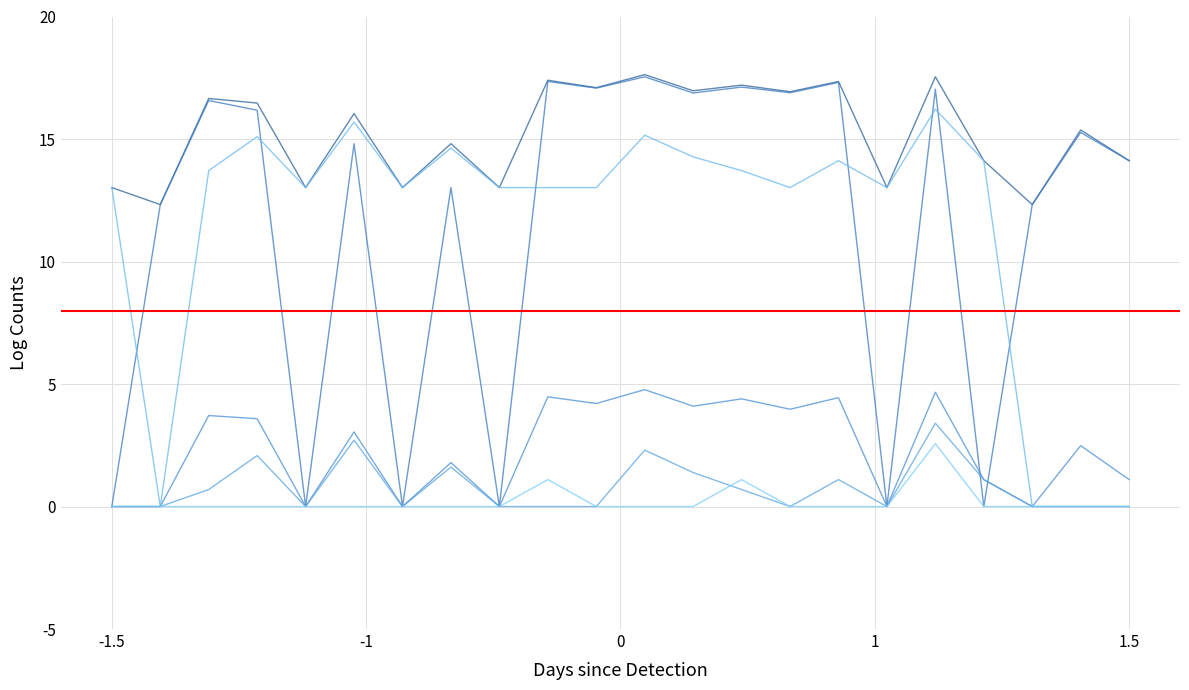

Is it true that Dana Relaksasi equals 17.2 at 9?

False